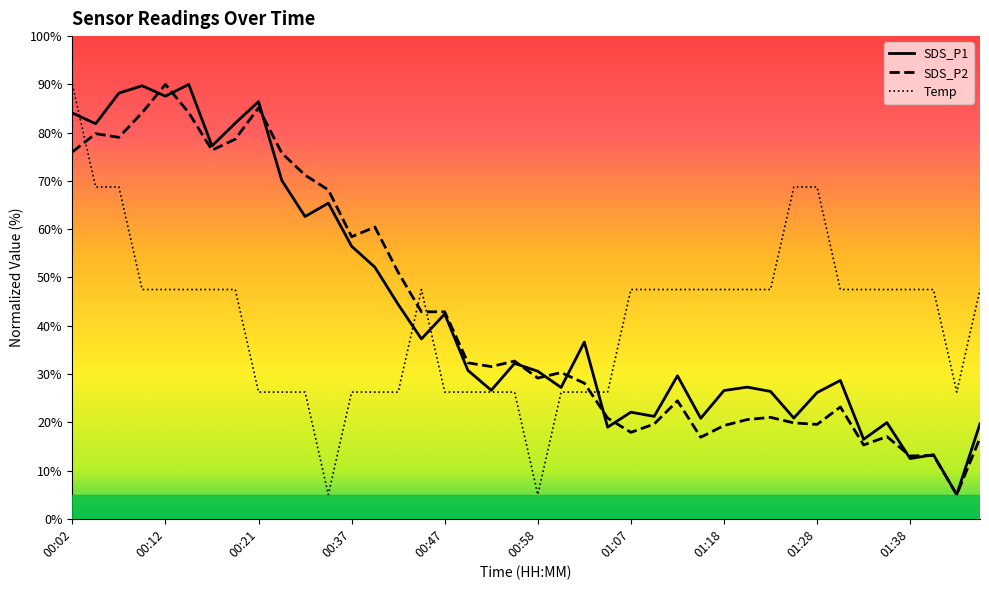

What is the greatest value displayed?

90.0